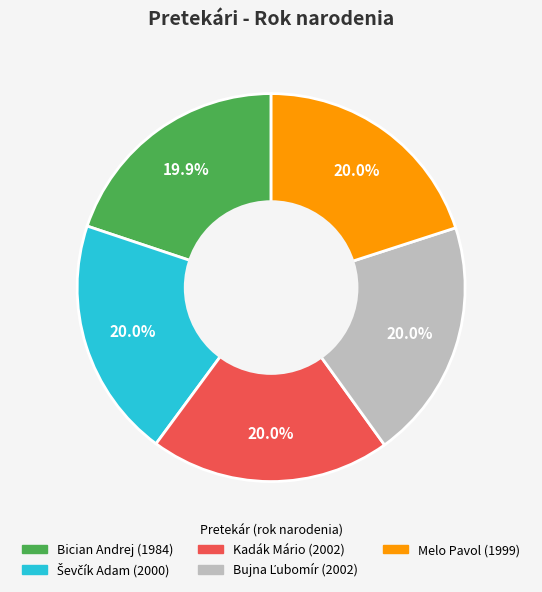

The Melo Pavol slice represents 62% of the pie. True or false?

False